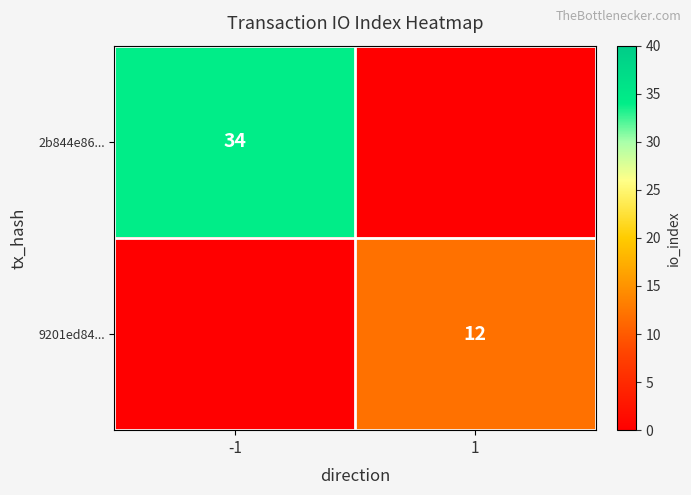

The value of 2b844e86... at -1 is 34. True or false?

True